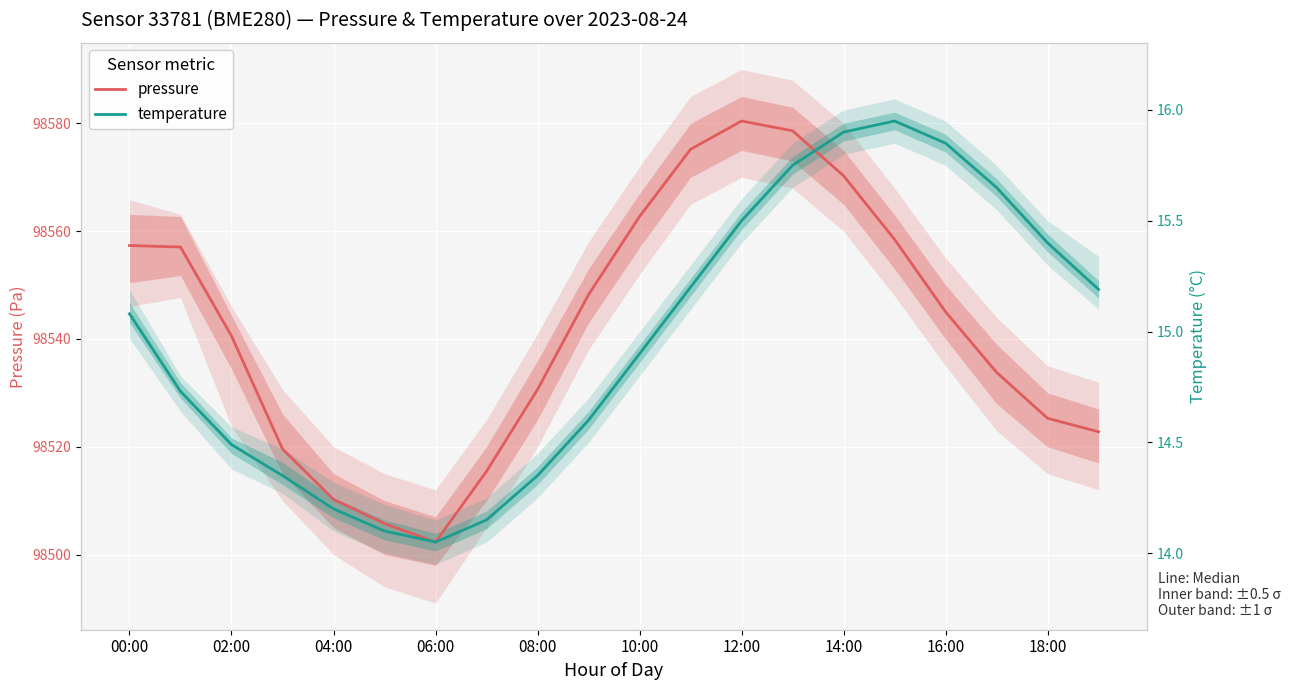

True or false: pressure and temperature intersect in this chart.

True